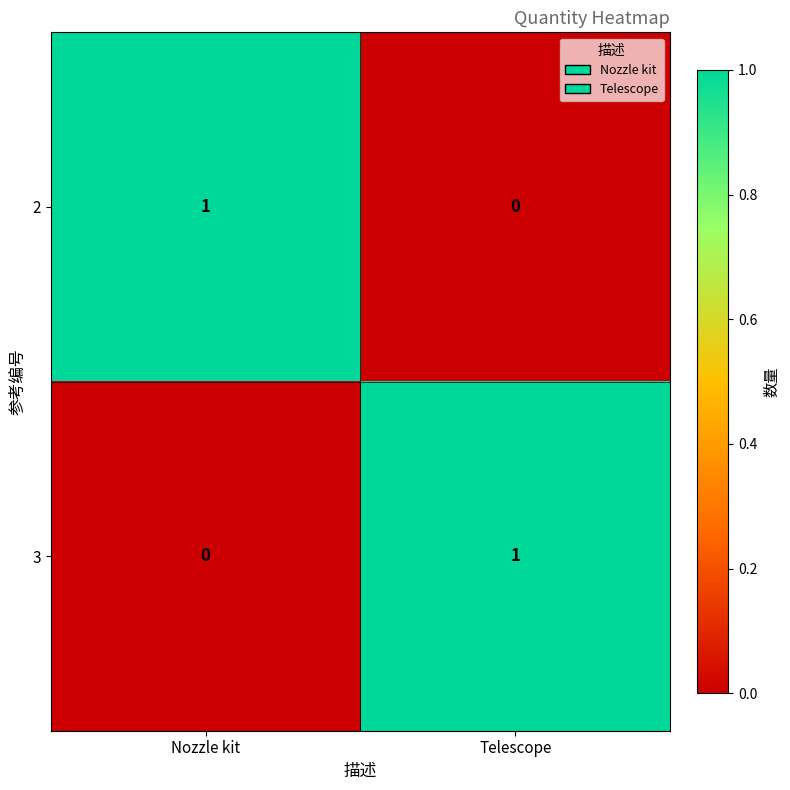

Reading left to right, what are all the values shown in this chart?

2: 1	0
3: 0	1